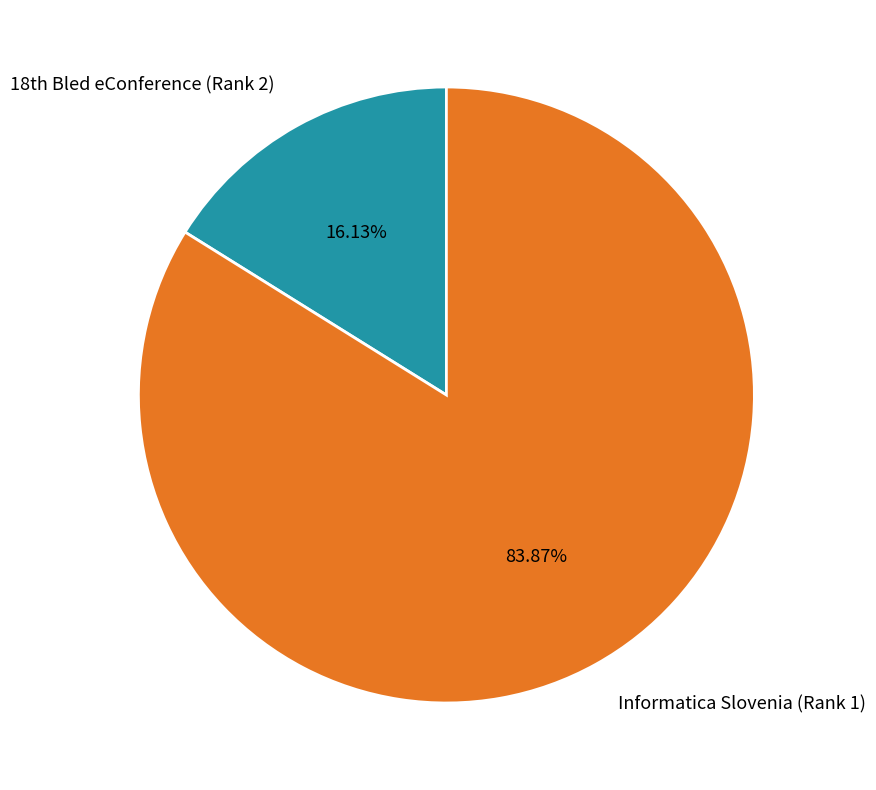

The Informatica Slovenia (Rank 1) slice represents 84% of the pie. True or false?

True